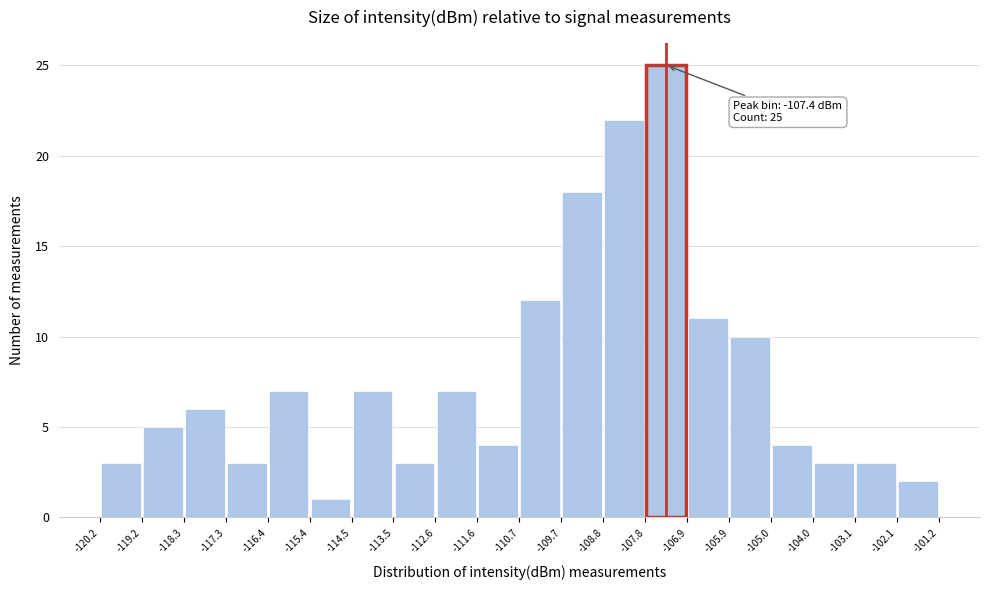

Over which range of the x-axis is the bar tallest?

-107.8 to -106.9